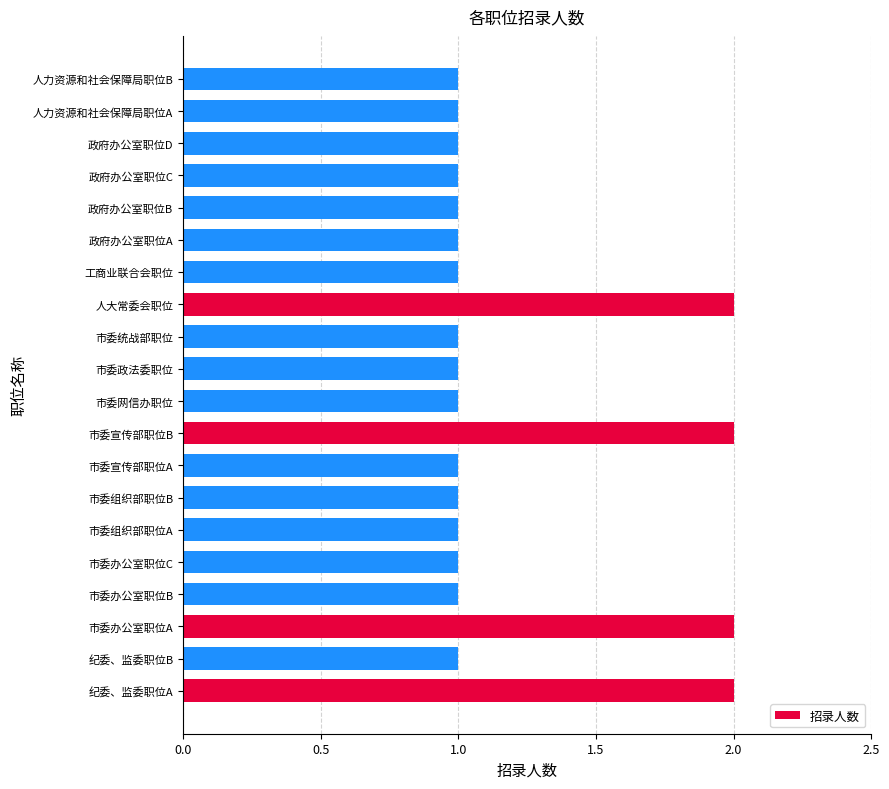

What is the ratio of the value at 工商业联合会职位 to the value at 市委办公室职位C?

1.0